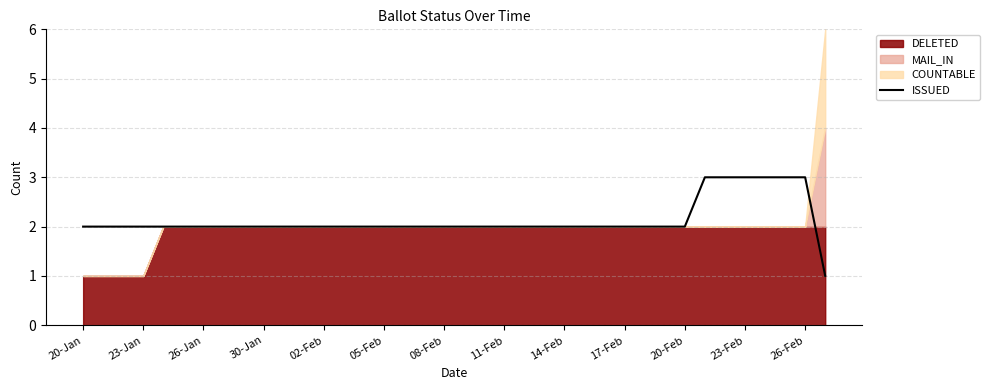

The ISSUED series shows 3 at 11-Feb. True or false?

False